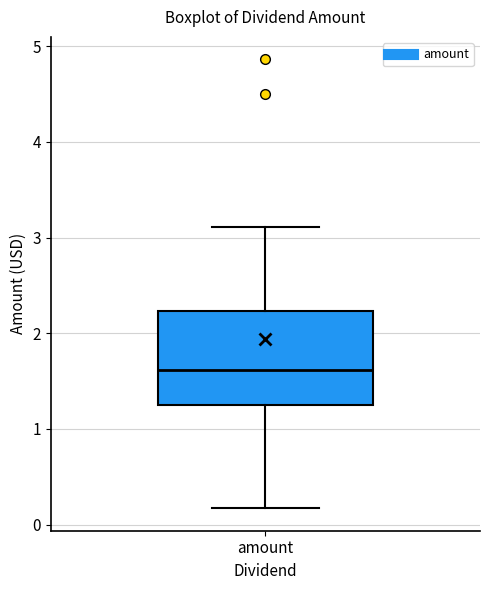

Transcribe this box plot: give where the median line is, the range the box spans, and where the two whiskers end, as read against the y-axis. The values are not printed on the chart, so give them approximately, as read against the axis.

median 1.6, box 1.2 to 2.2, whiskers 0.2 to 3.1